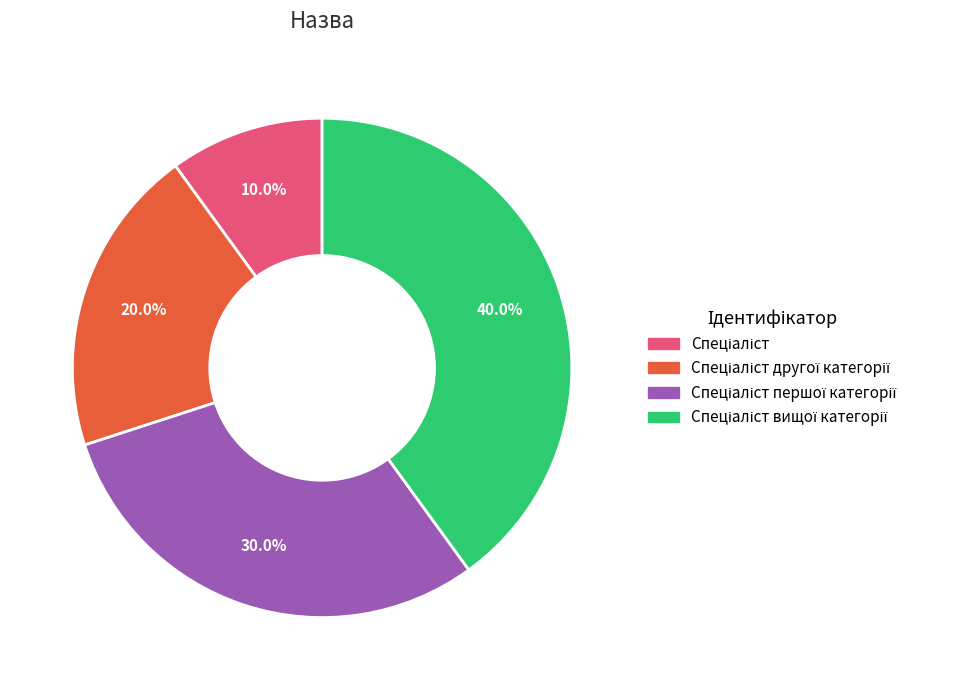

Does any single category account for the majority?

No